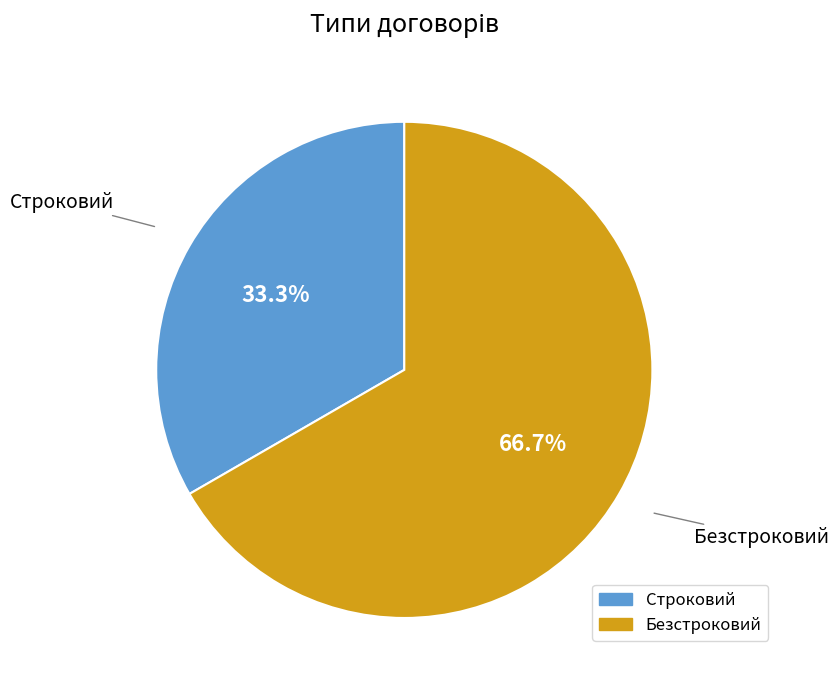

To the nearest percent, what is the difference between the Безстроковий and Строковий slice percentages?

33%